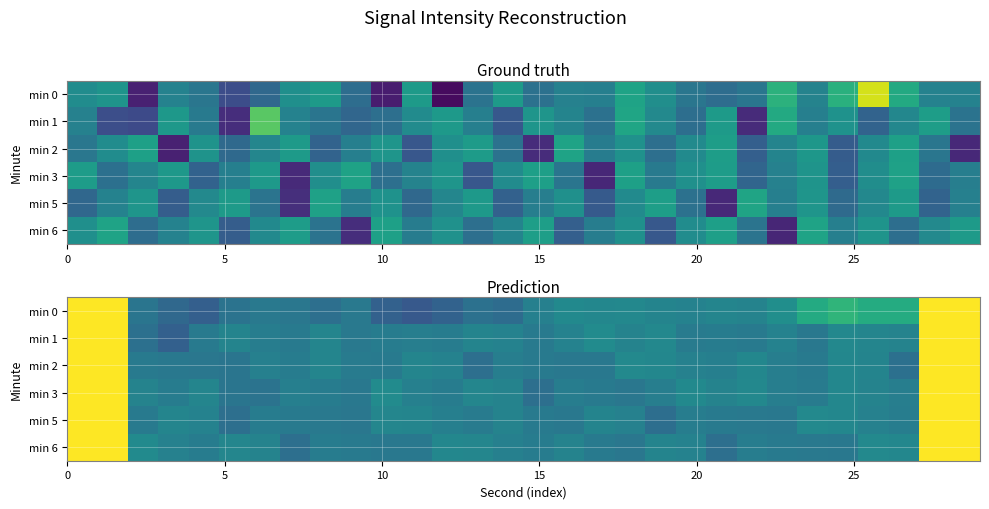

What is the maximum value shown in the chart?

-78.0